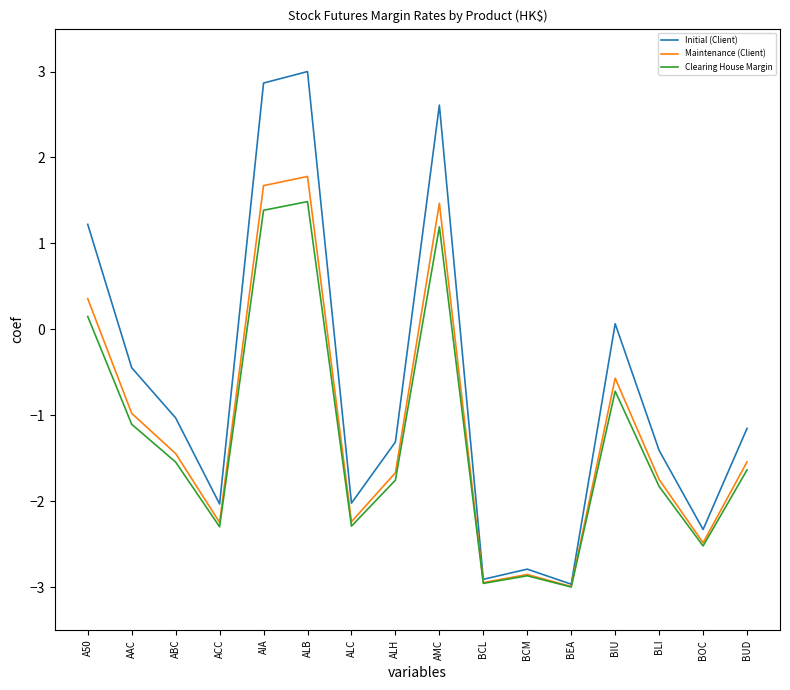

Reading left to right, extract all data points from this chart.

Initial (Client): 1.2	-0.4	-1.0	-2.0	2.9	3.0	-2.0	-1.3	2.6	-2.9	-2.8	-3.0	0.1	-1.4	-2.3	-1.2
Maintenance (Client): 0.4	-1.0	-1.4	-2.2	1.7	1.8	-2.2	-1.7	1.5	-2.9	-2.9	-3.0	-0.6	-1.7	-2.5	-1.5
Clearing House Margin: 0.1	-1.1	-1.5	-2.3	1.4	1.5	-2.3	-1.8	1.2	-3.0	-2.9	-3.0	-0.7	-1.8	-2.5	-1.6